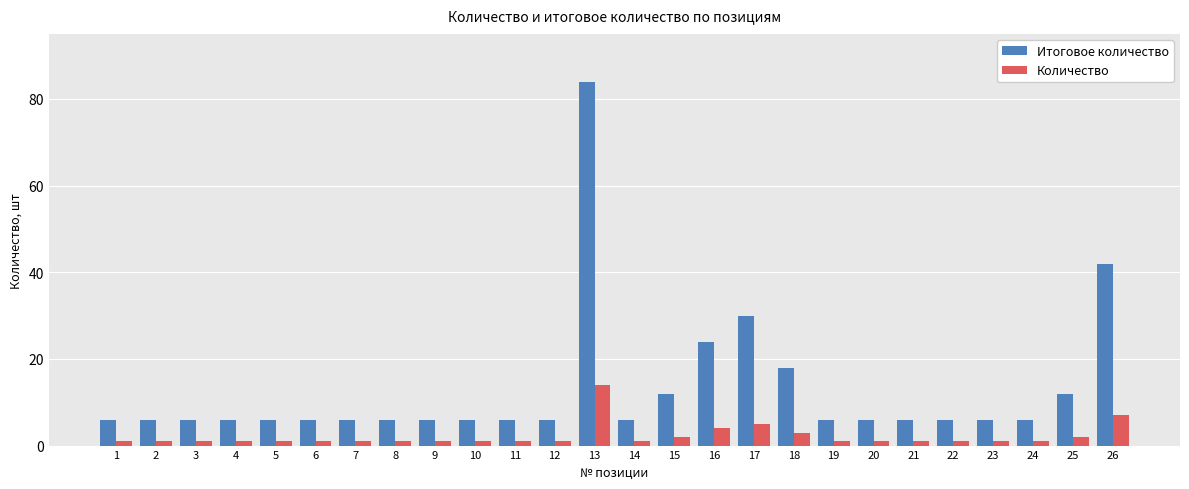

How many distinct data groups are displayed?

2